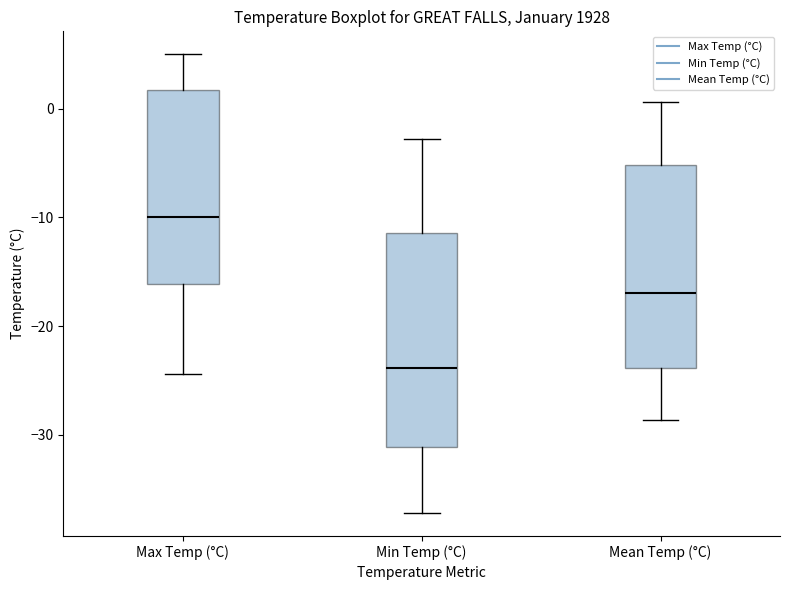

Which box is the tallest, from its lower edge to its upper edge?

Min Temp (°C)